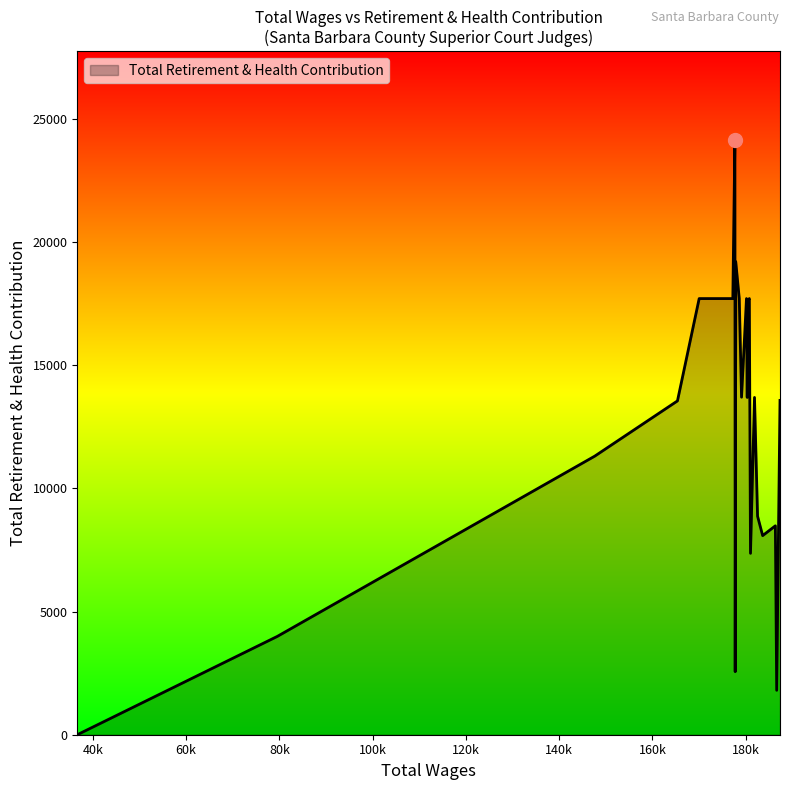

What is the difference between the maximum and minimum values?

24134.8